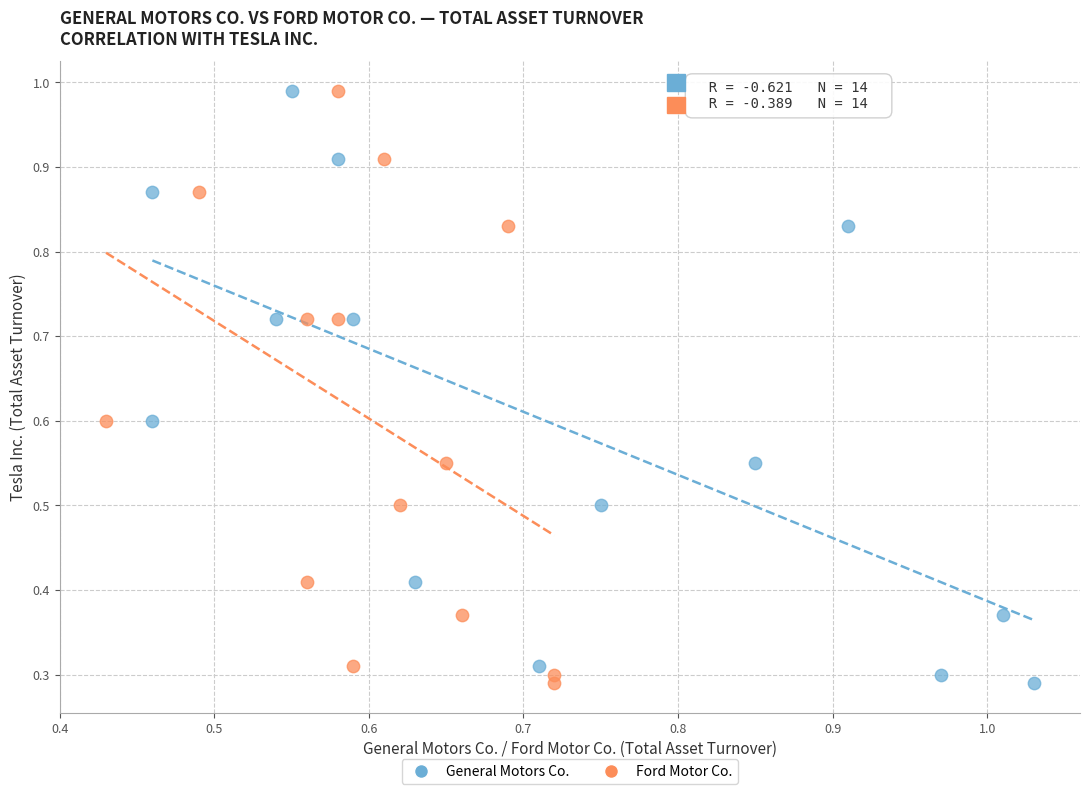

What are all the series names shown in the legend?

General Motors Co., Ford Motor Co.